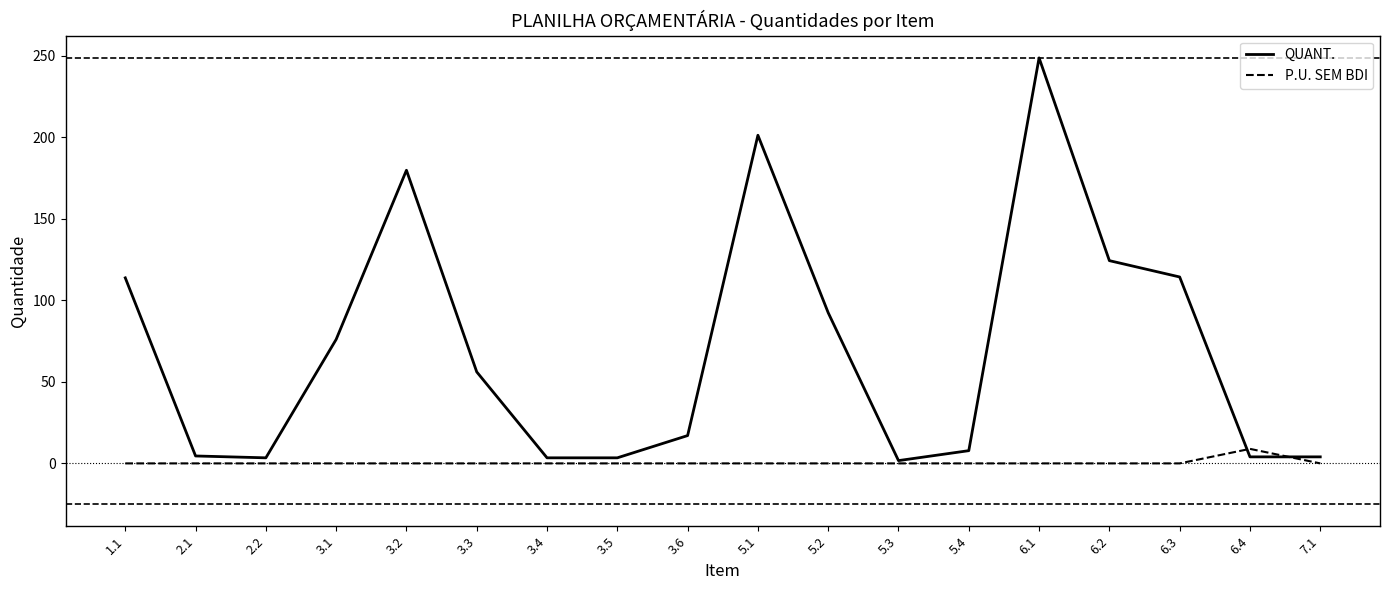

Does the chart have visible grid lines?

No